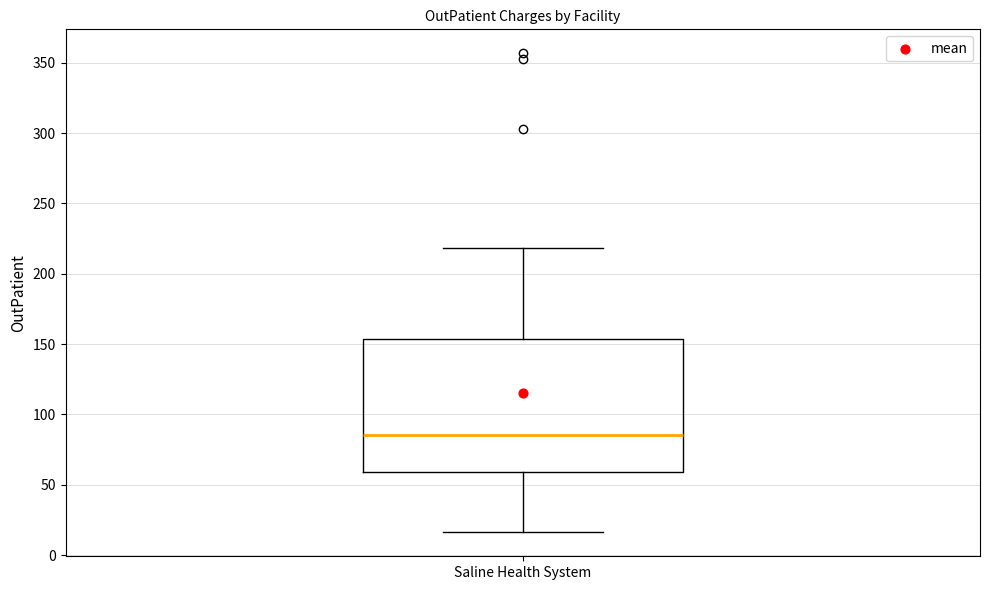

Where is the upper edge of the box for Saline Health System on the y-axis? The values are not printed on the chart, so give them approximately, as read against the axis.

155